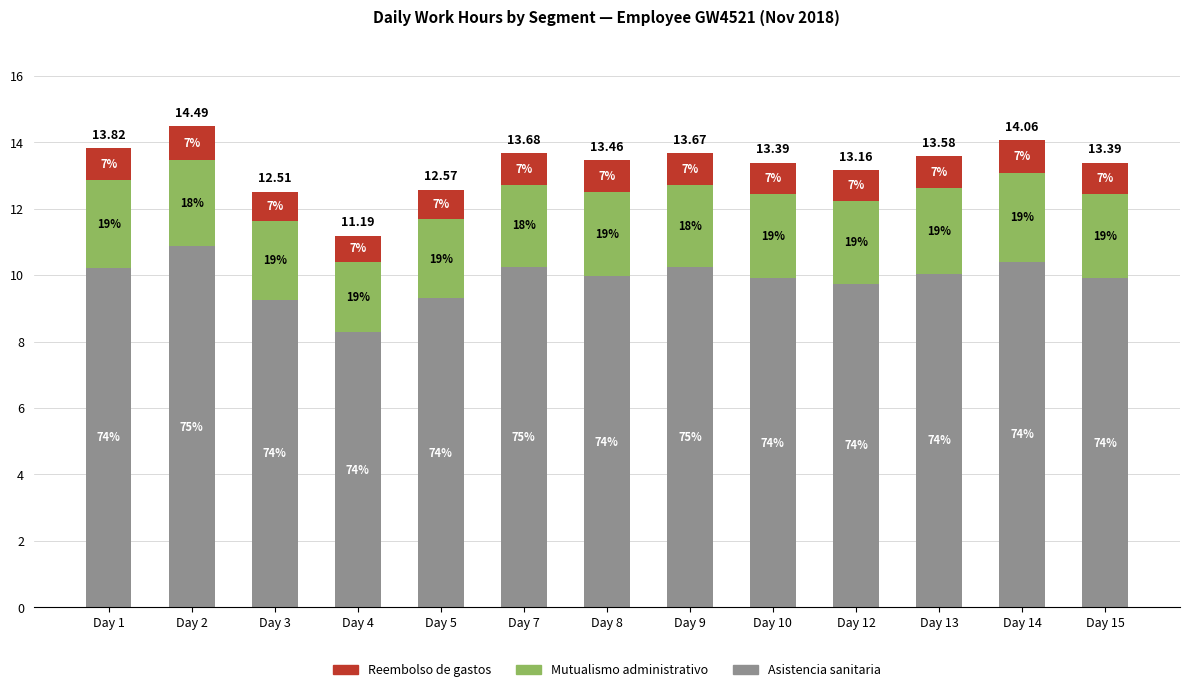

What are all the series names shown in the legend?

Reembolso de gastos, Mutualismo administrativo, Asistencia sanitaria